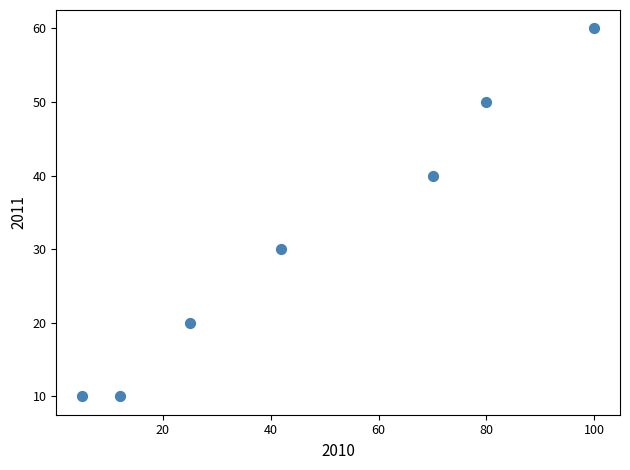

What is the range of X values (max minus min)?

95